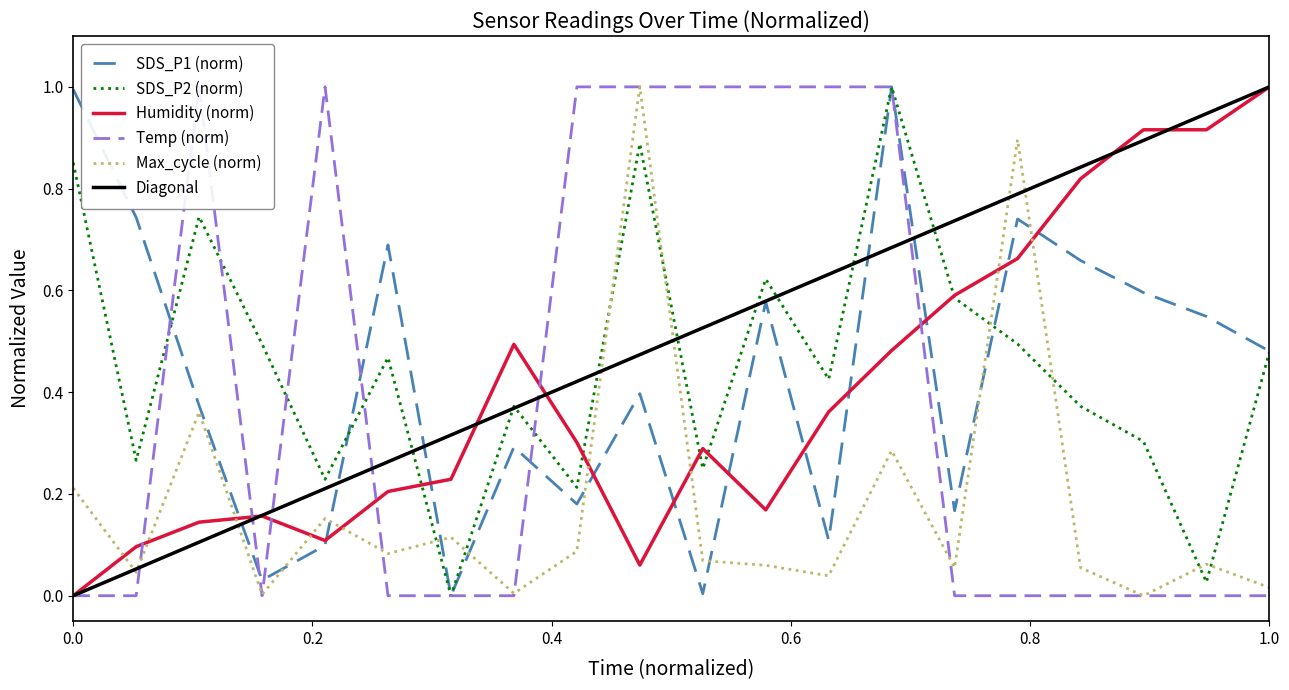

How many data points in SDS_P1 are above 0?

19